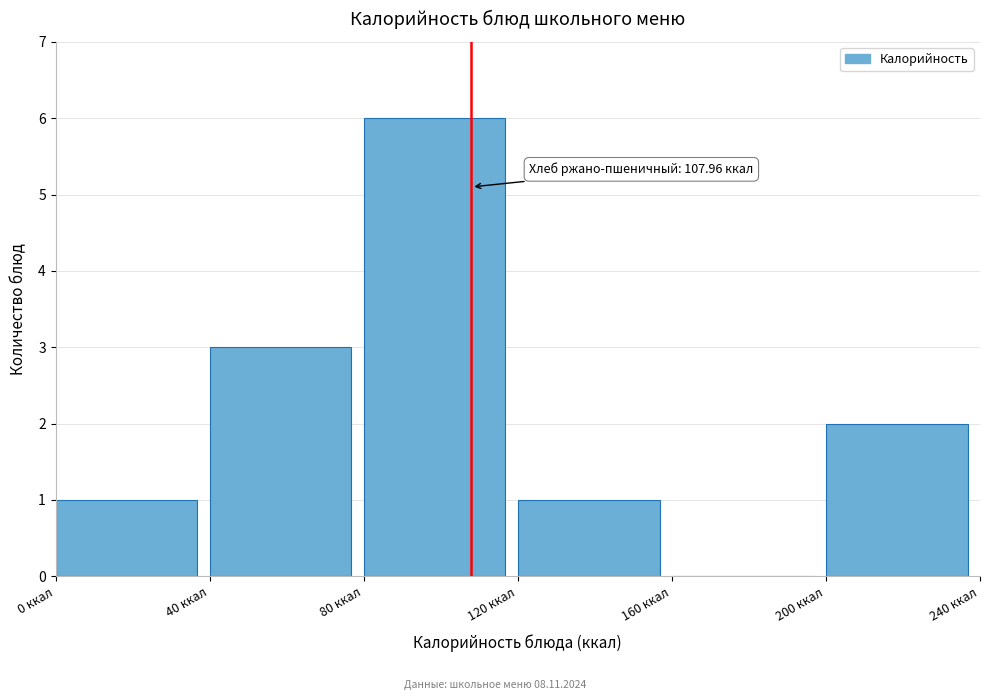

Which range on the x-axis has the tallest bar?

80 to 120